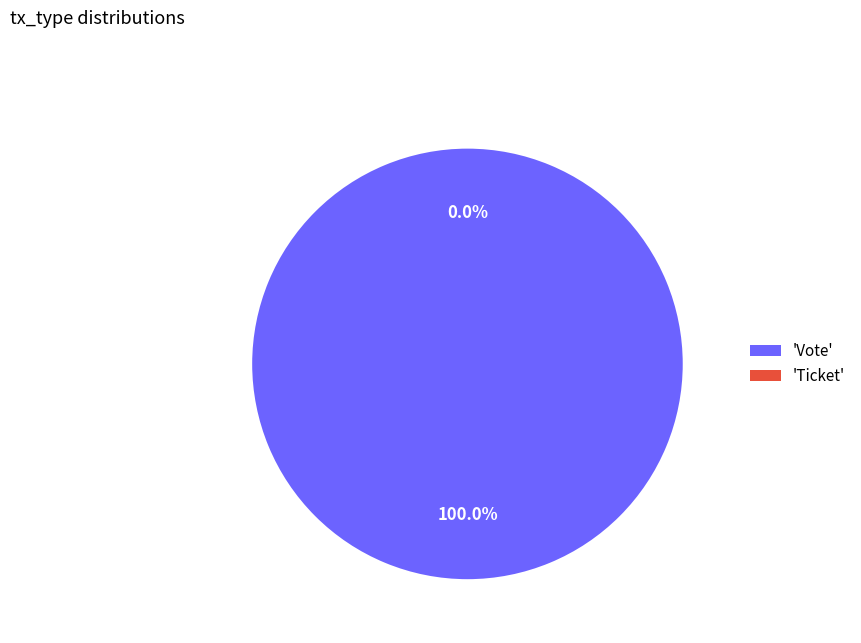

The Ticket slice represents 0% of the pie. True or false?

True